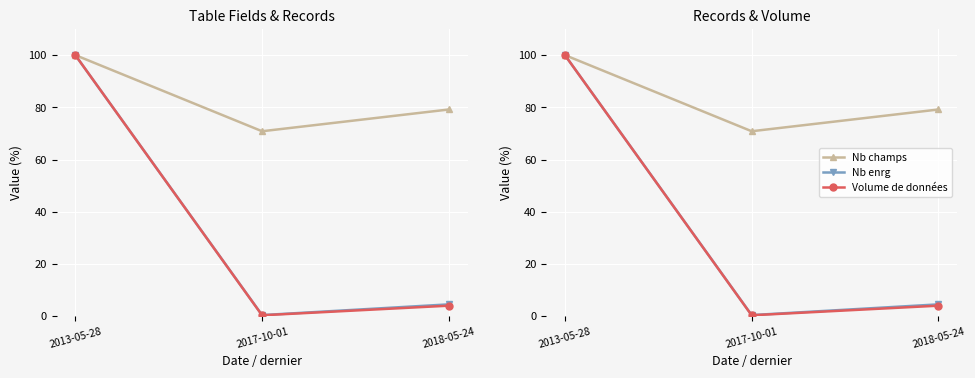

Which series changed the most between 2017-10-01 and 2018-05-24?

Nb champs